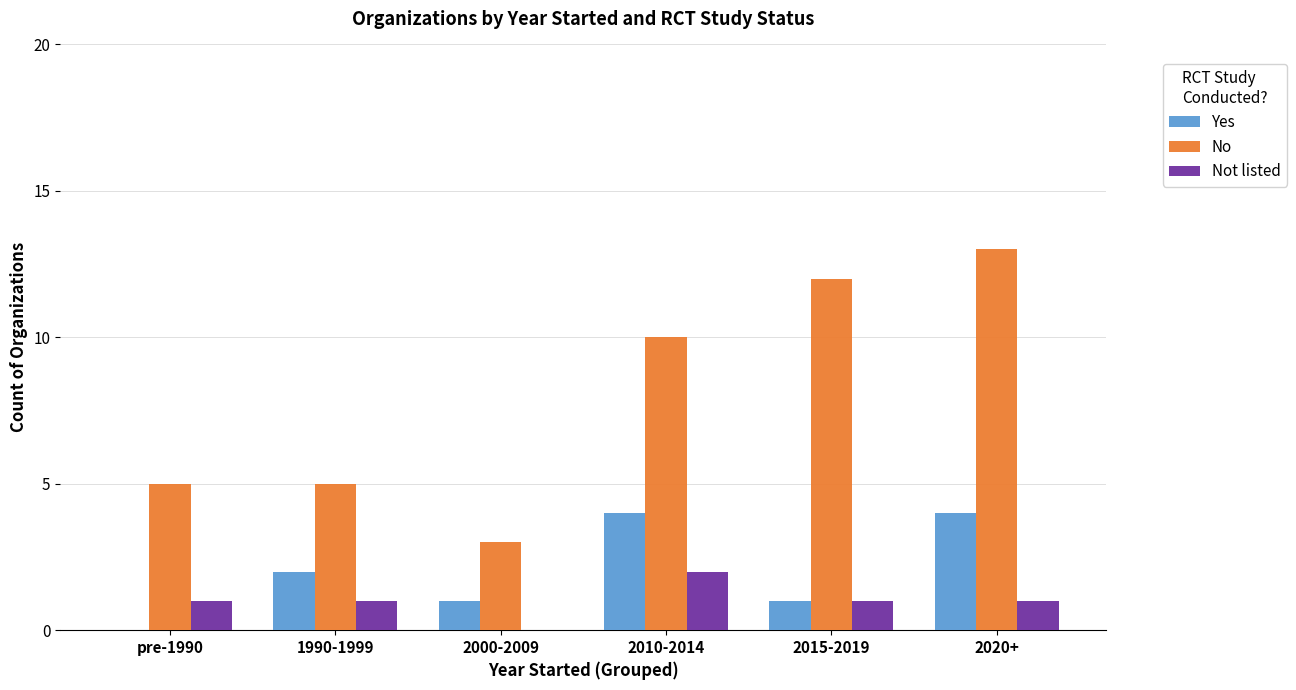

What is the sum of all No values?

48